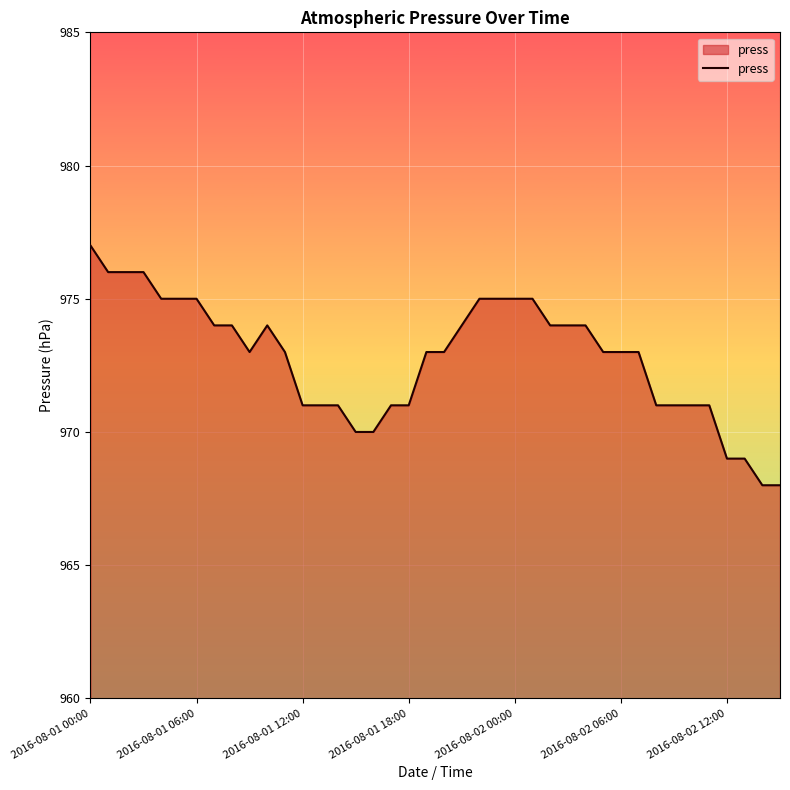

What is the smallest value displayed?

968